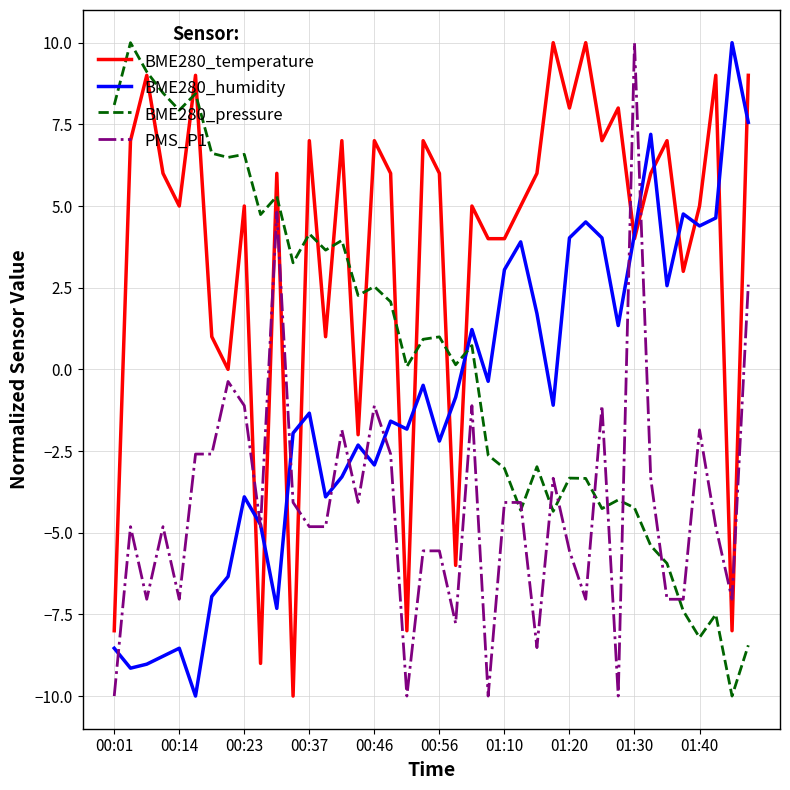

Rank the series by their average value, from highest to lowest.

BME280_temperature, BME280_pressure, BME280_humidity, PMS_P1